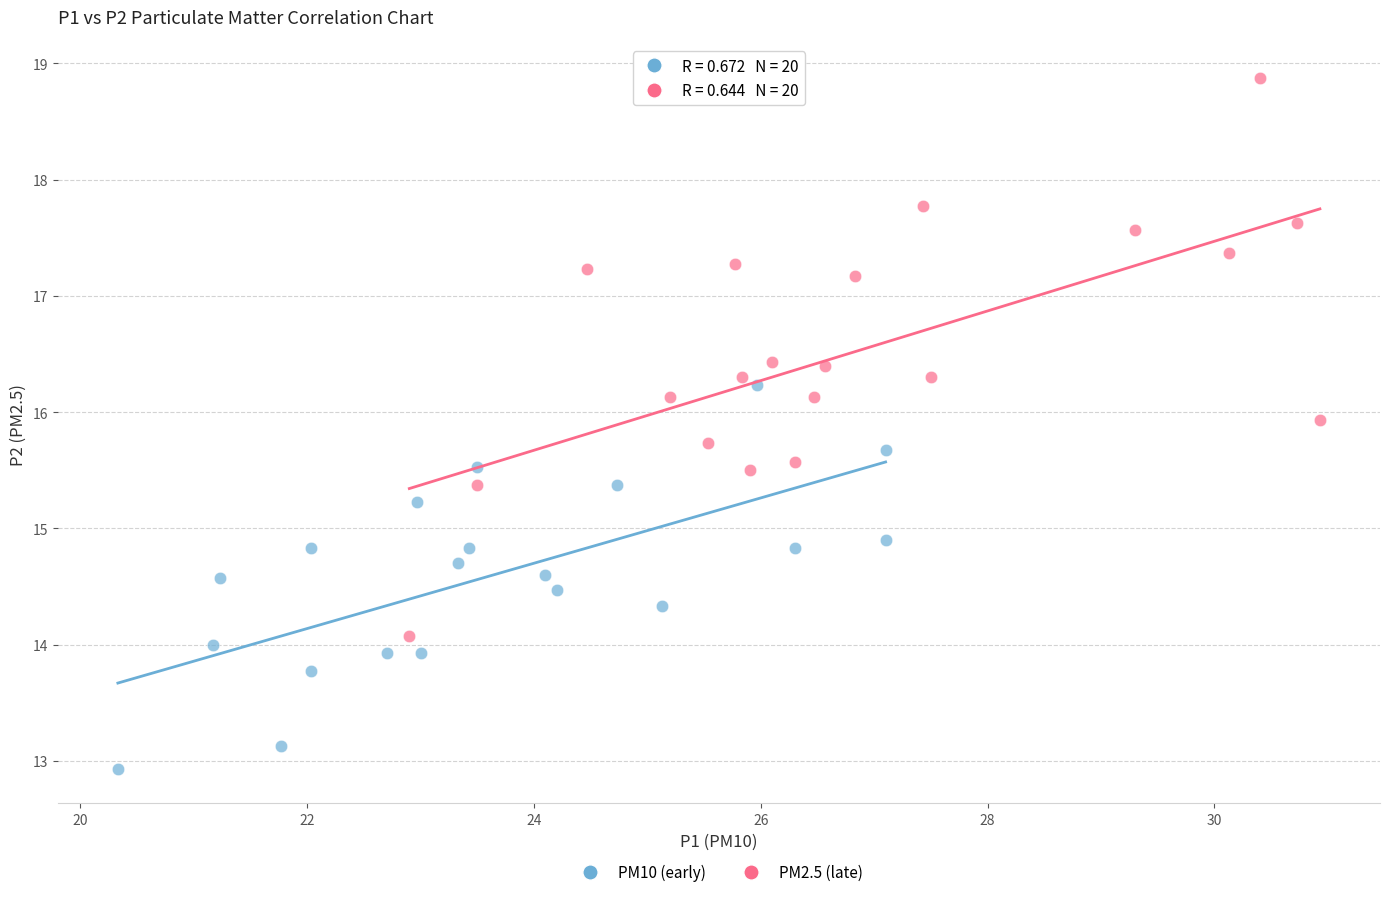

Which series has the widest spread of Y values?

PM2.5 (late)